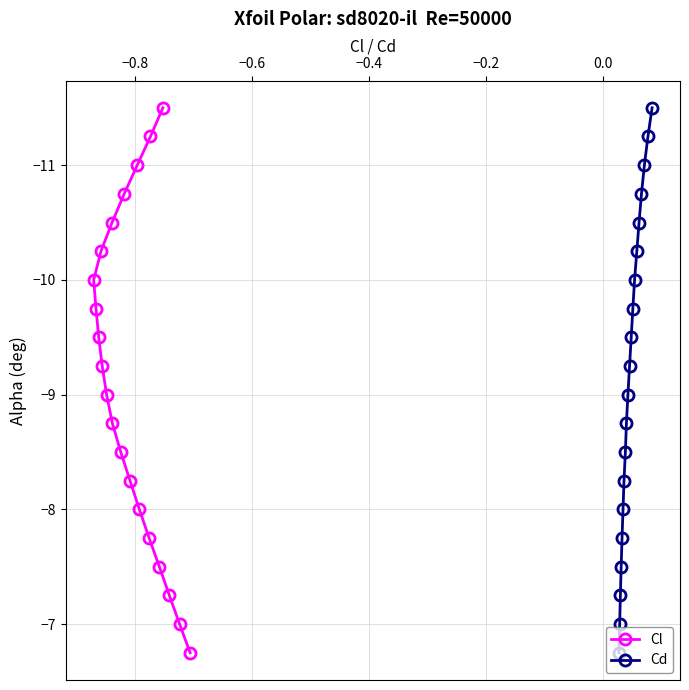

What is the value of the Cl point at the 9th from the left?

-8.5